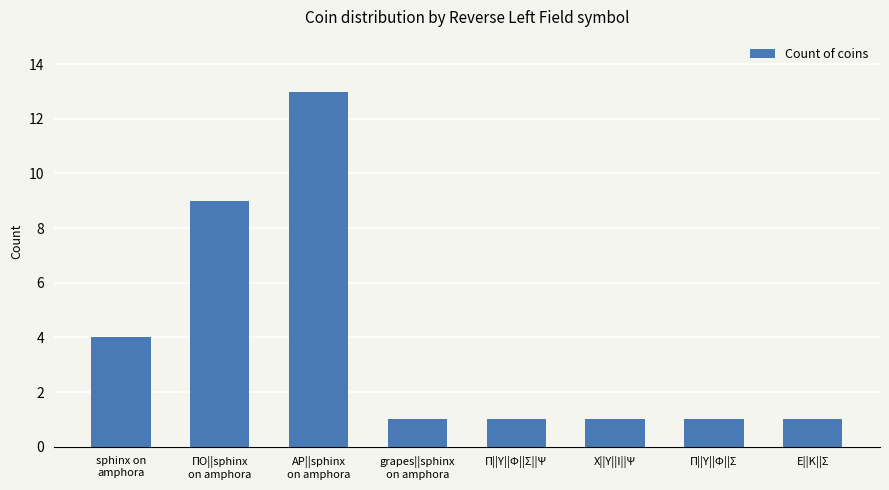

What is the difference between the values at Χ||Υ||Ι||Ψ and ΑΡ||sphinx
on amphora?

12